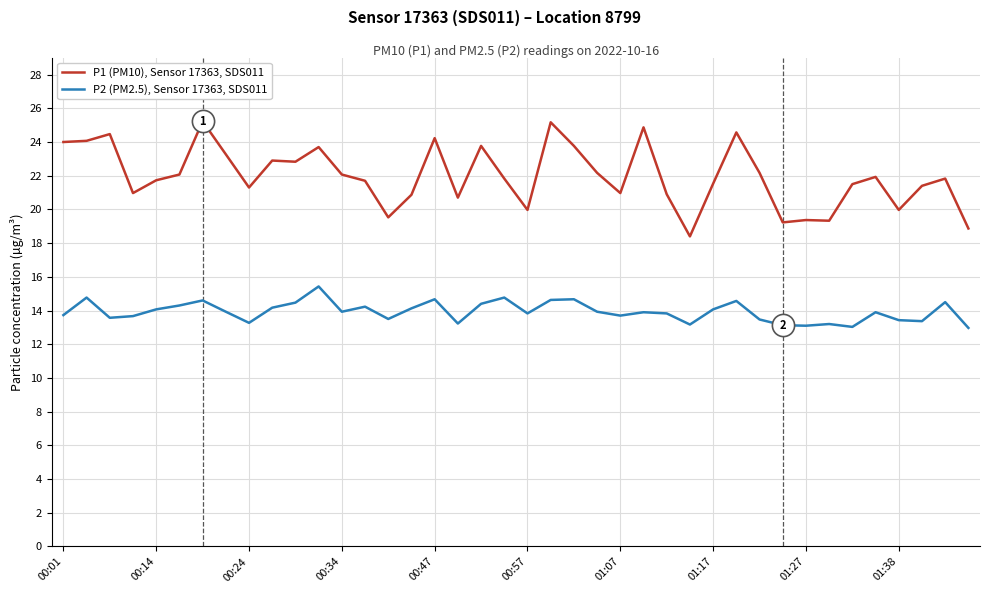

What are all the series names shown in the legend?

P1 (PM10), Sensor 17363, SDS011, P2 (PM2.5), Sensor 17363, SDS011